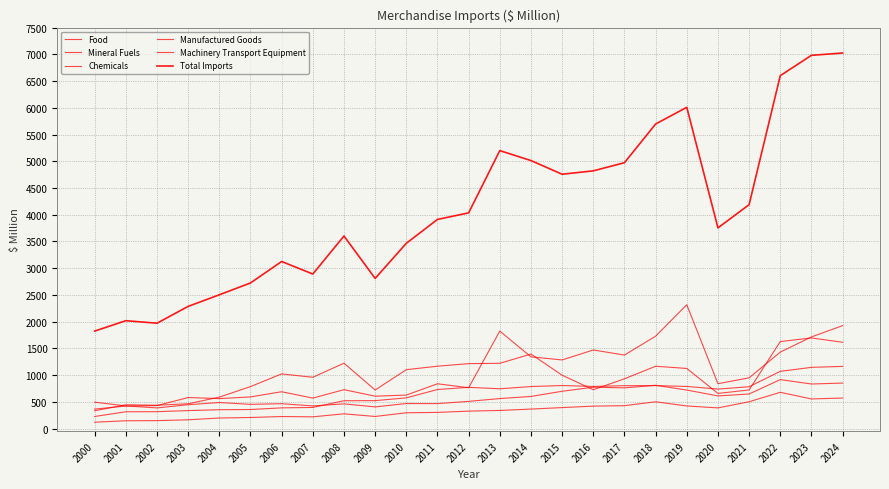

What is the difference between the Total Imports values at 2016 and 2012?

786.1